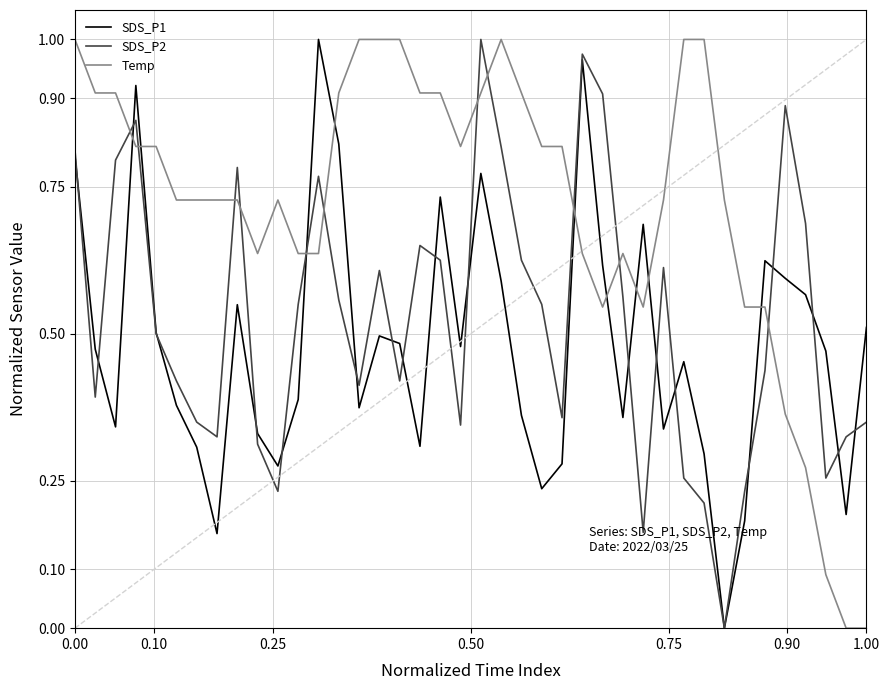

True or false: SDS_P1 has more than 0 points higher than both neighbors.

True